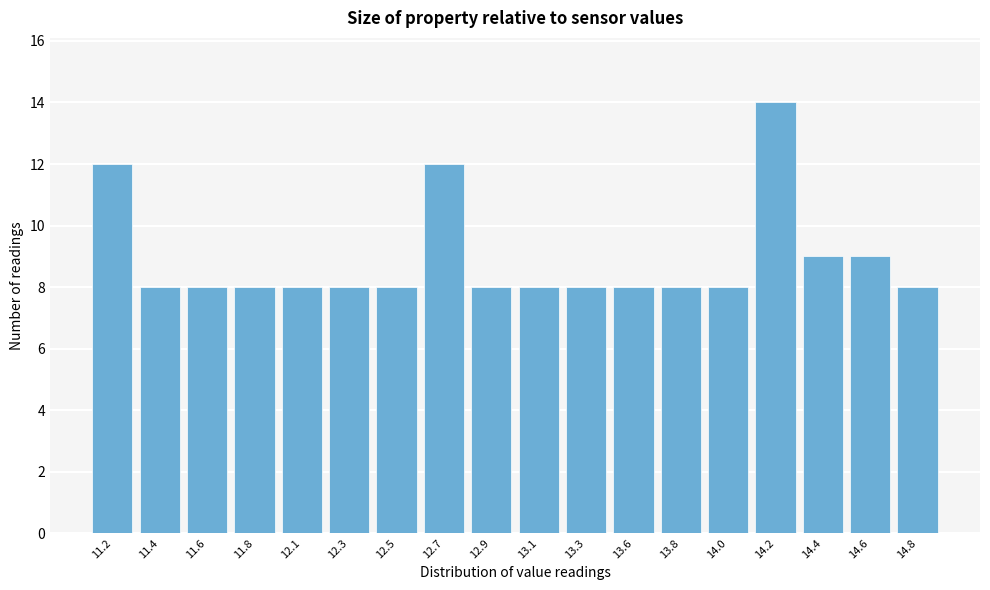

Reading left to right, extract all data points from this chart.

12	8	8	8	8	8	8	12	8	8	8	8	8	8	14	9	9	8